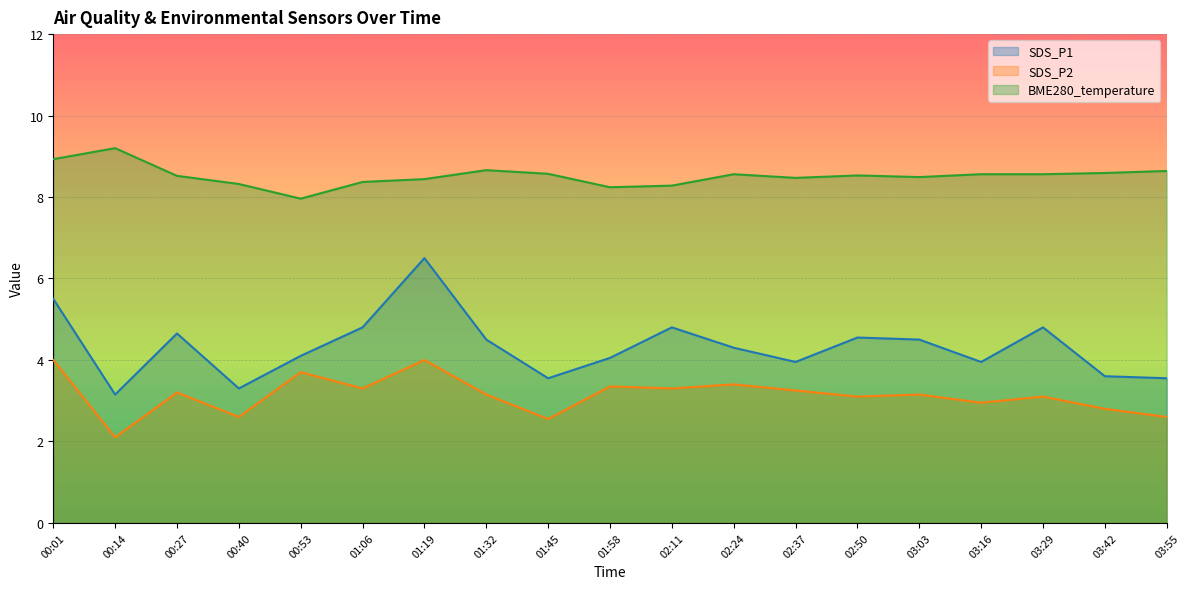

How many values in the SDS_P1 series exceed 4?

12